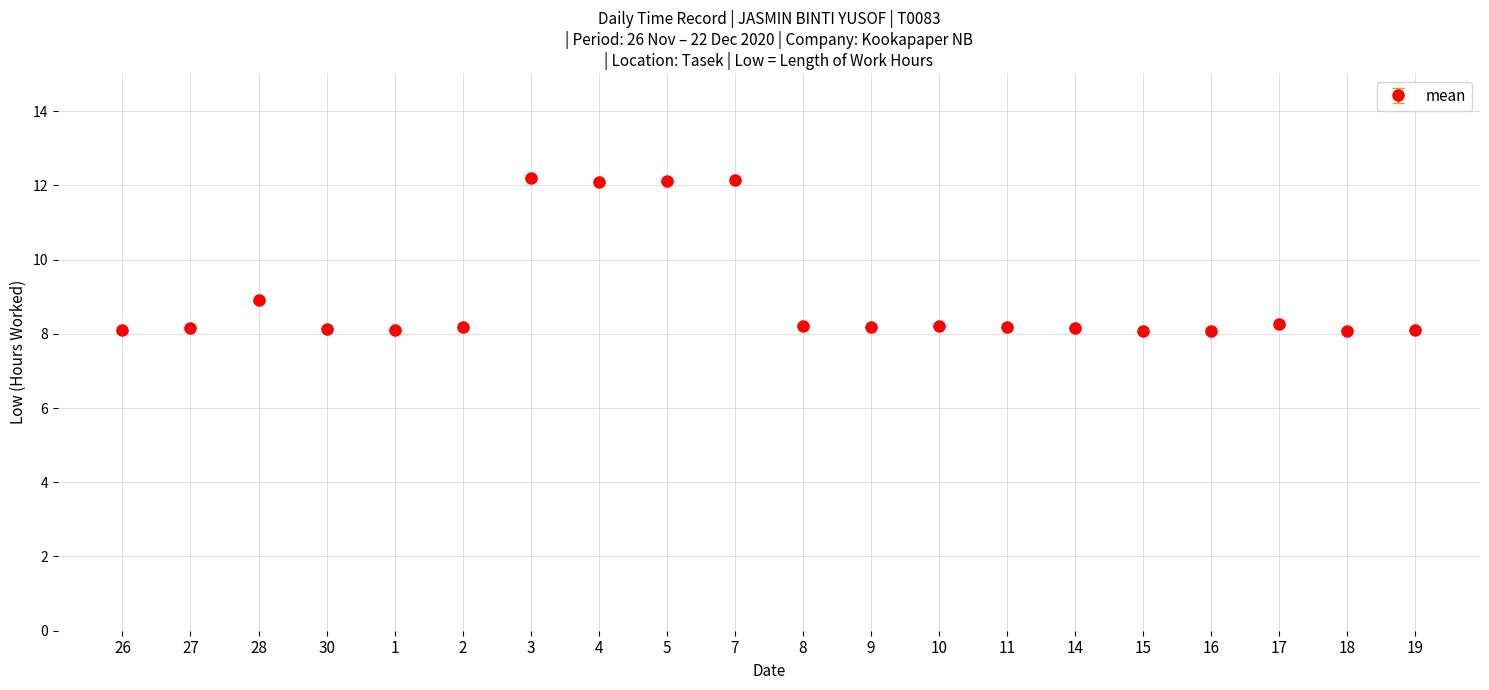

Approximately how many times larger is the value at 18 compared to 2?

1.0